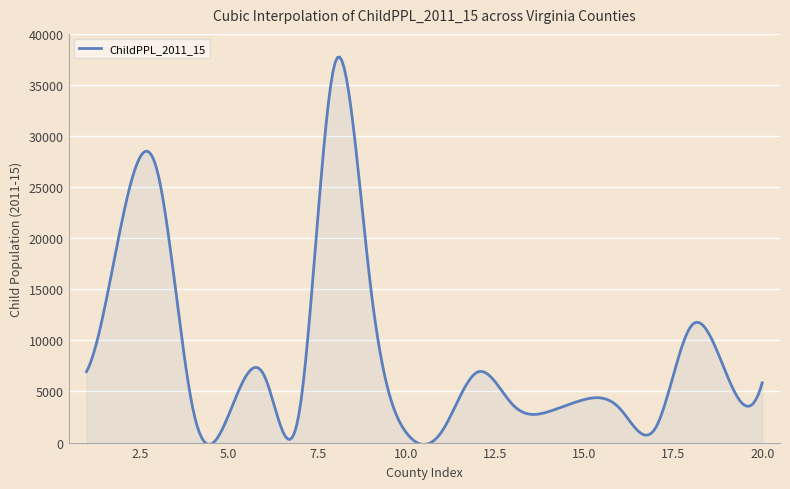

True or false: there are more than 0 points higher than both neighbors.

True